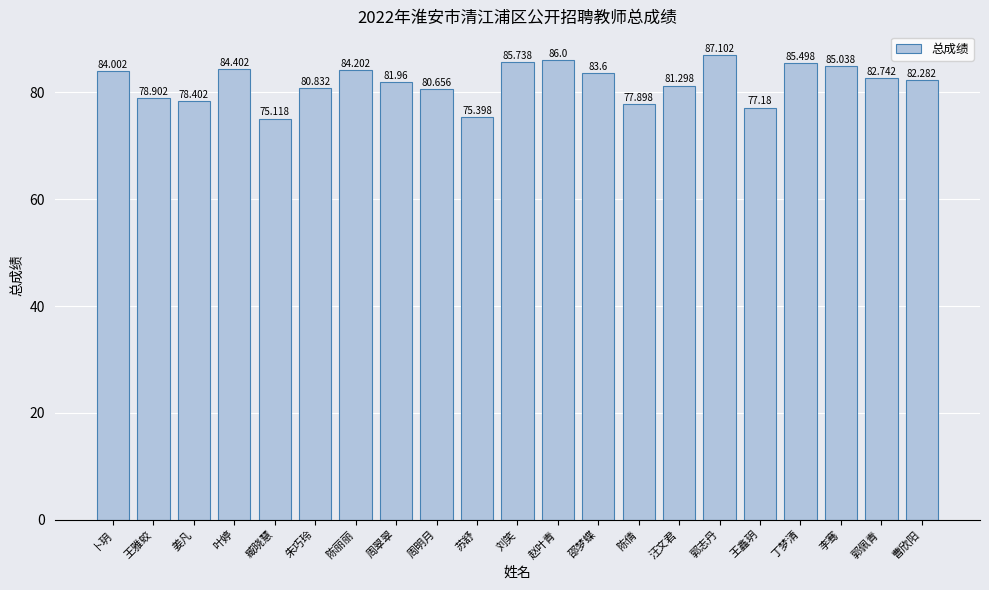

How many data points does each series have?

21